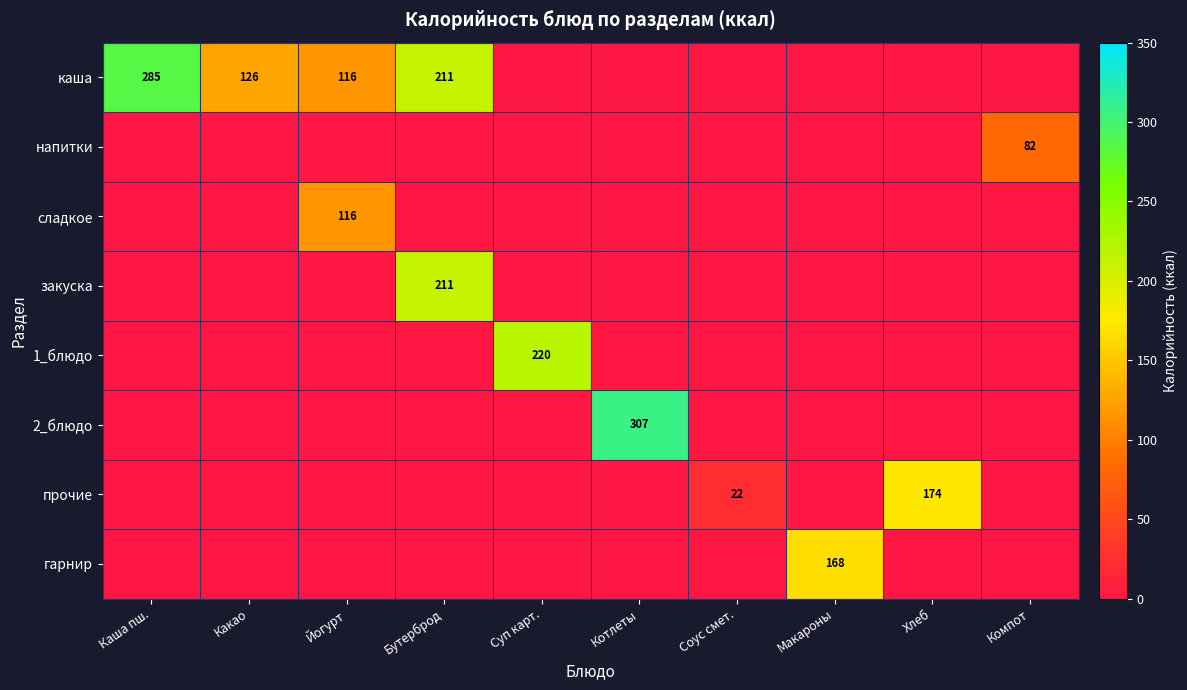

Is it true that гарнир equals 168 at Макароны?

True